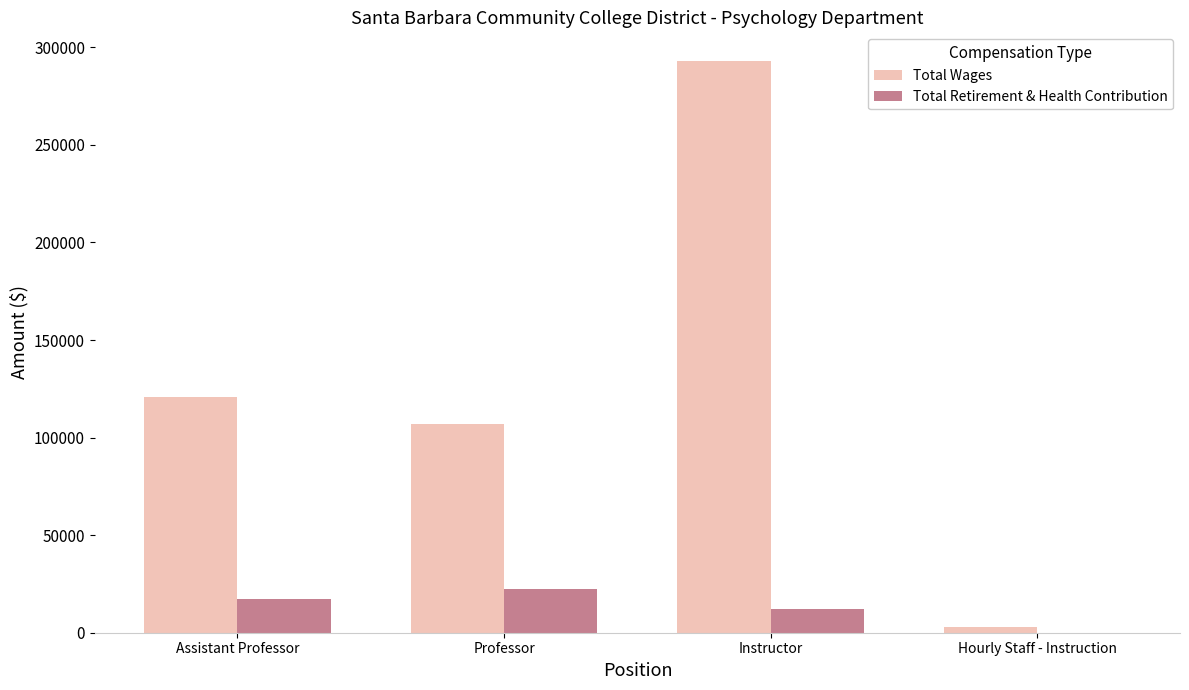

Reading left to right, list all the values displayed in this chart.

Total Wages: 120587	107079	293017	2937
Total Retirement & Health Contribution: 17090	22289	12151	0